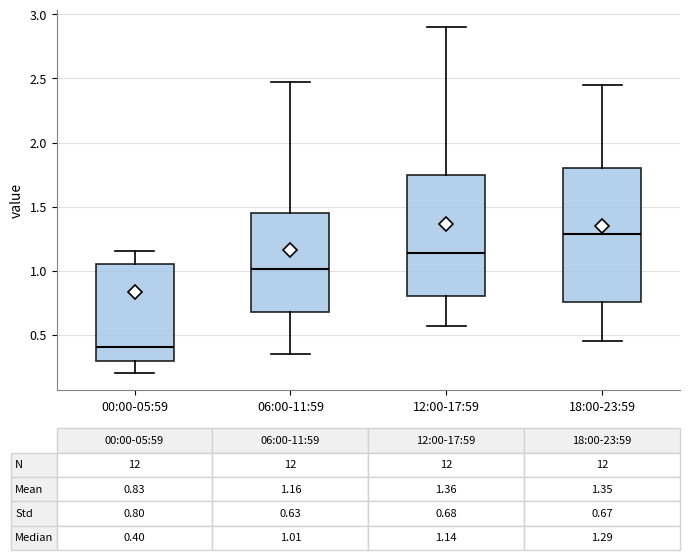

Which box is the tallest, from its lower edge to its upper edge?

18:00-23:59